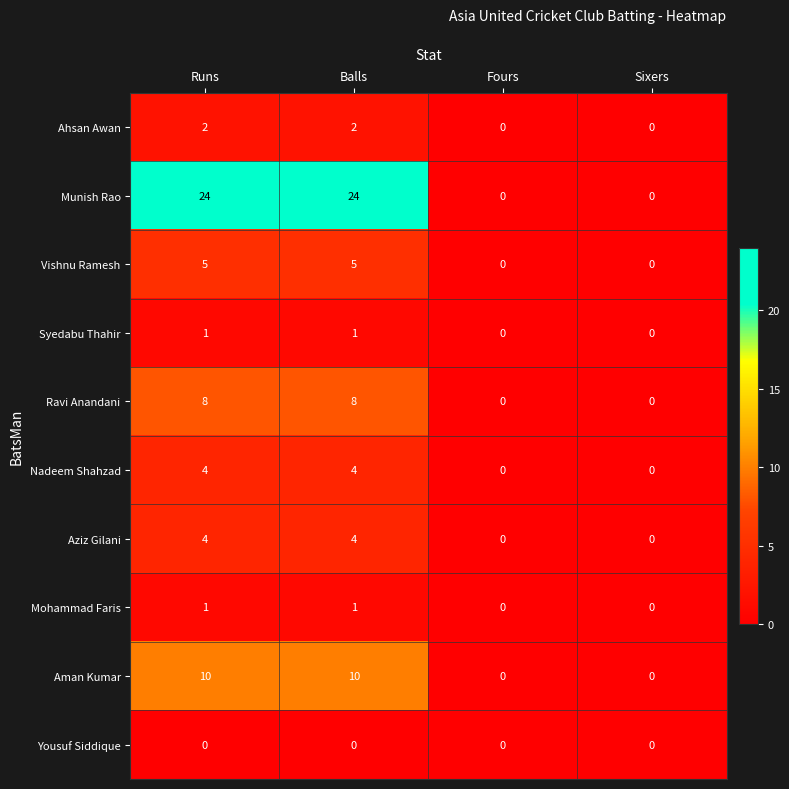

Which series changed the most between Runs and Sixers?

Munish Rao